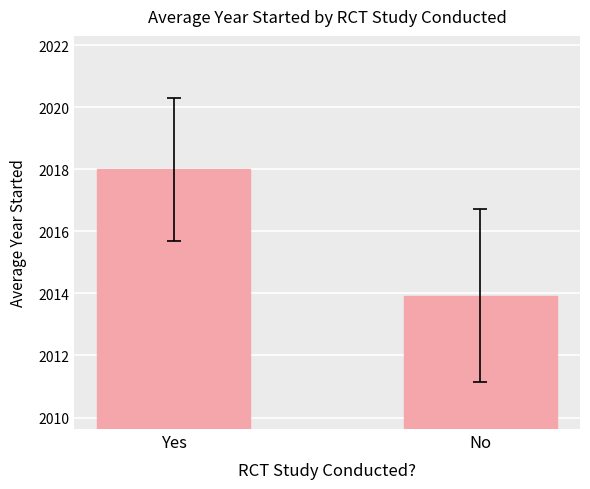

What is the value of the 2nd bar from the left?

2013.9